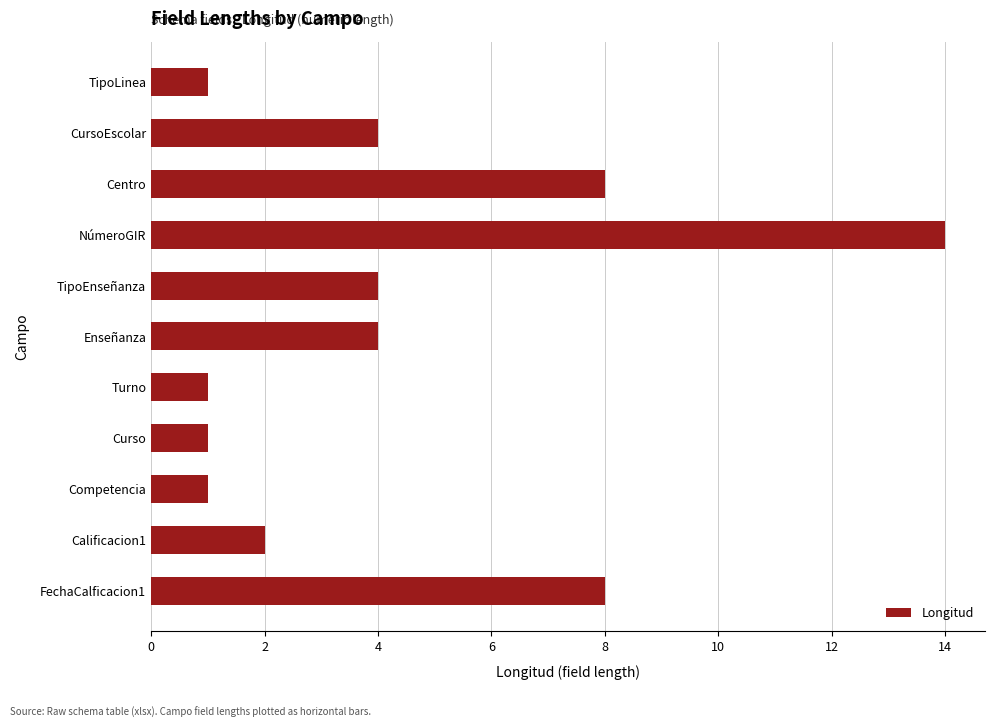

Reading top to bottom, list all the values displayed in this chart.

1	4	8	14	4	4	1	1	1	2	8